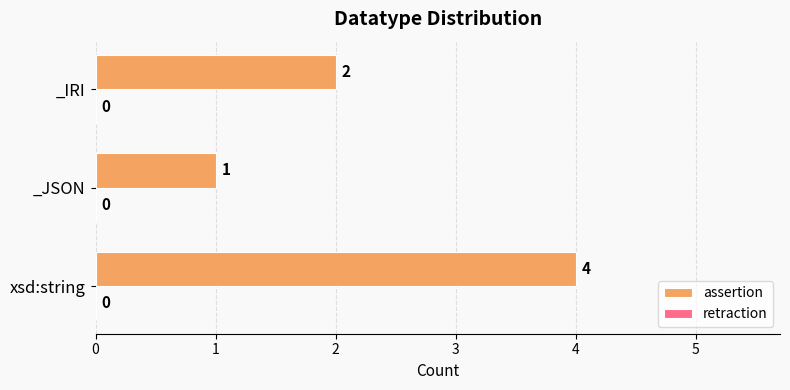

What is the sum of all values?

7